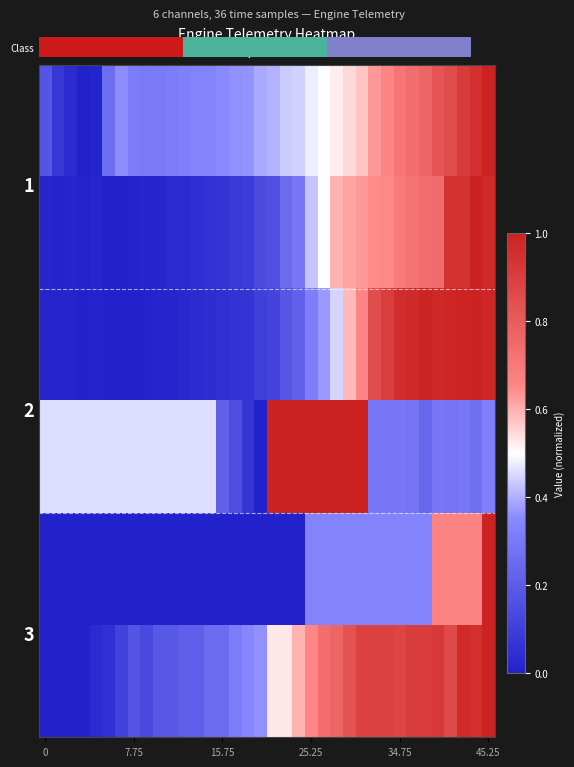

Count the number of categories in the chart.

36